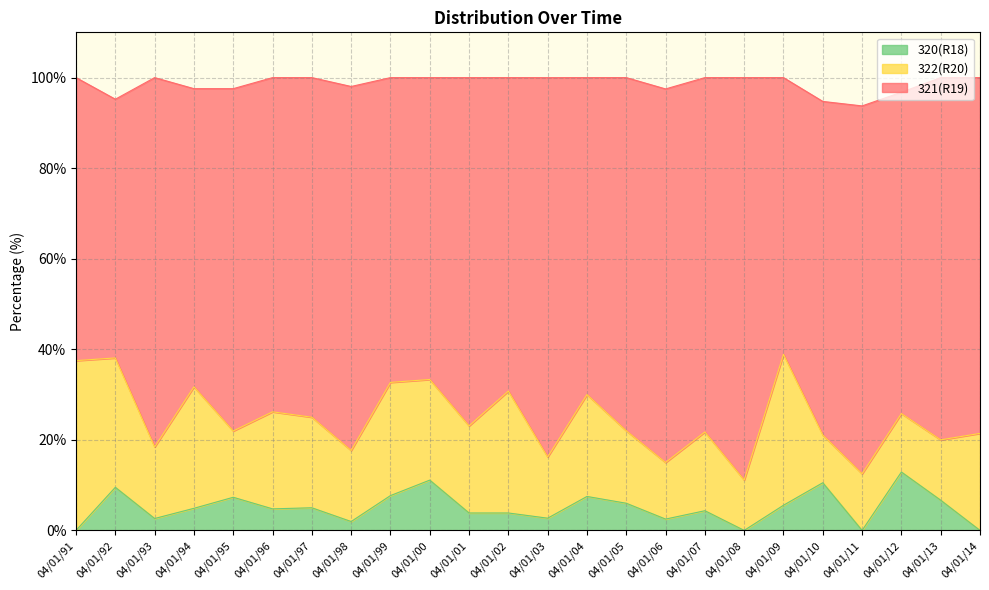

What is the value of the 321(R19) point at the 11th from the left?

76.9